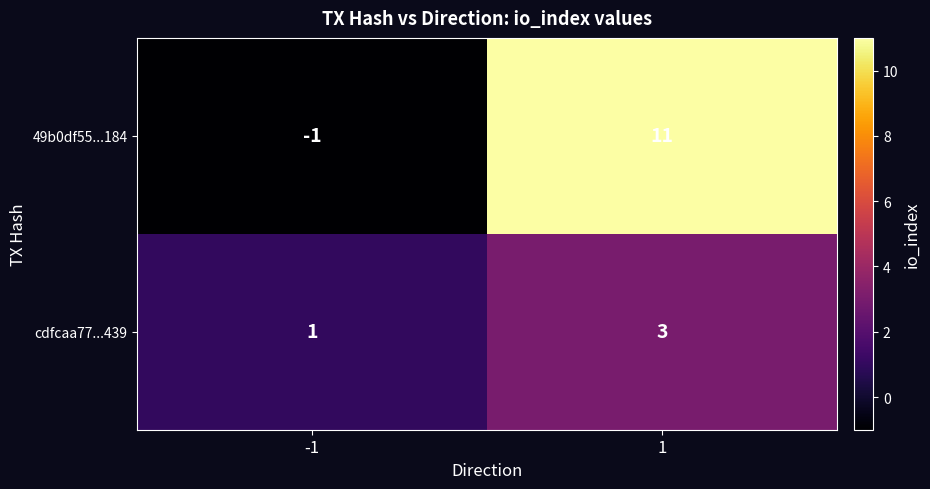

Reading right to left, what are all the values shown in this chart?

49b0df55...184: 11	-1
cdfcaa77...439: 3	1